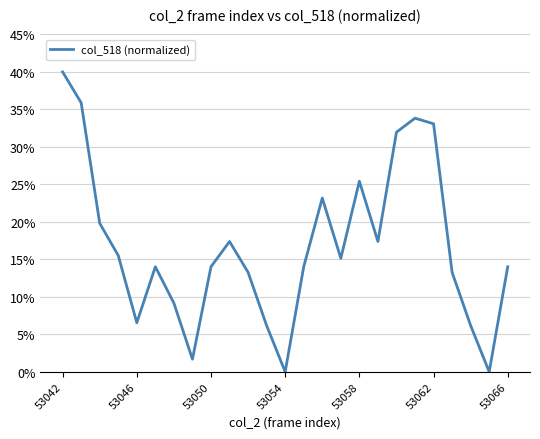

Is this an area chart (filled region under the line)?

No